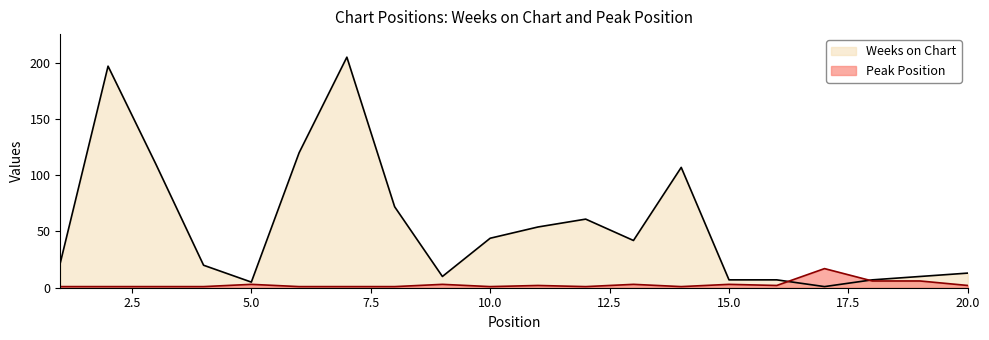

Reading right to left, extract all data points from this chart.

Weeks on Chart: 20=13	19=10	18=7	17=1	16=7	15=7	14=107	13=42	12=61	11=54	10=44	9=10	8=72	7=205	6=120	5=5	4=20	3=110	2=197	1=22
Peak Position: 20=2	19=6	18=6	17=17	16=2	15=3	14=1	13=3	12=1	11=2	10=1	9=3	8=1	7=1	6=1	5=3	4=1	3=1	2=1	1=1